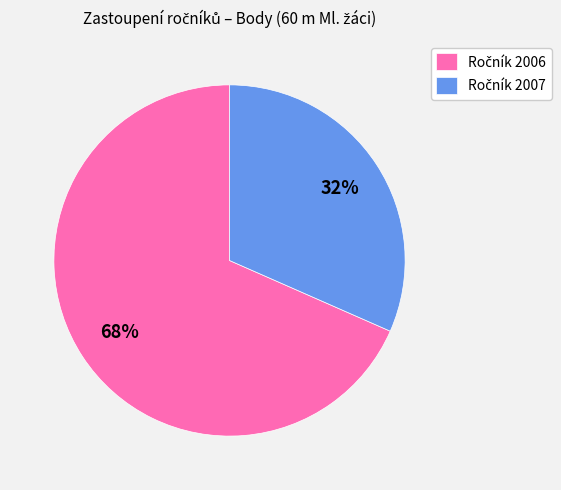

Does any single category account for the majority?

Yes